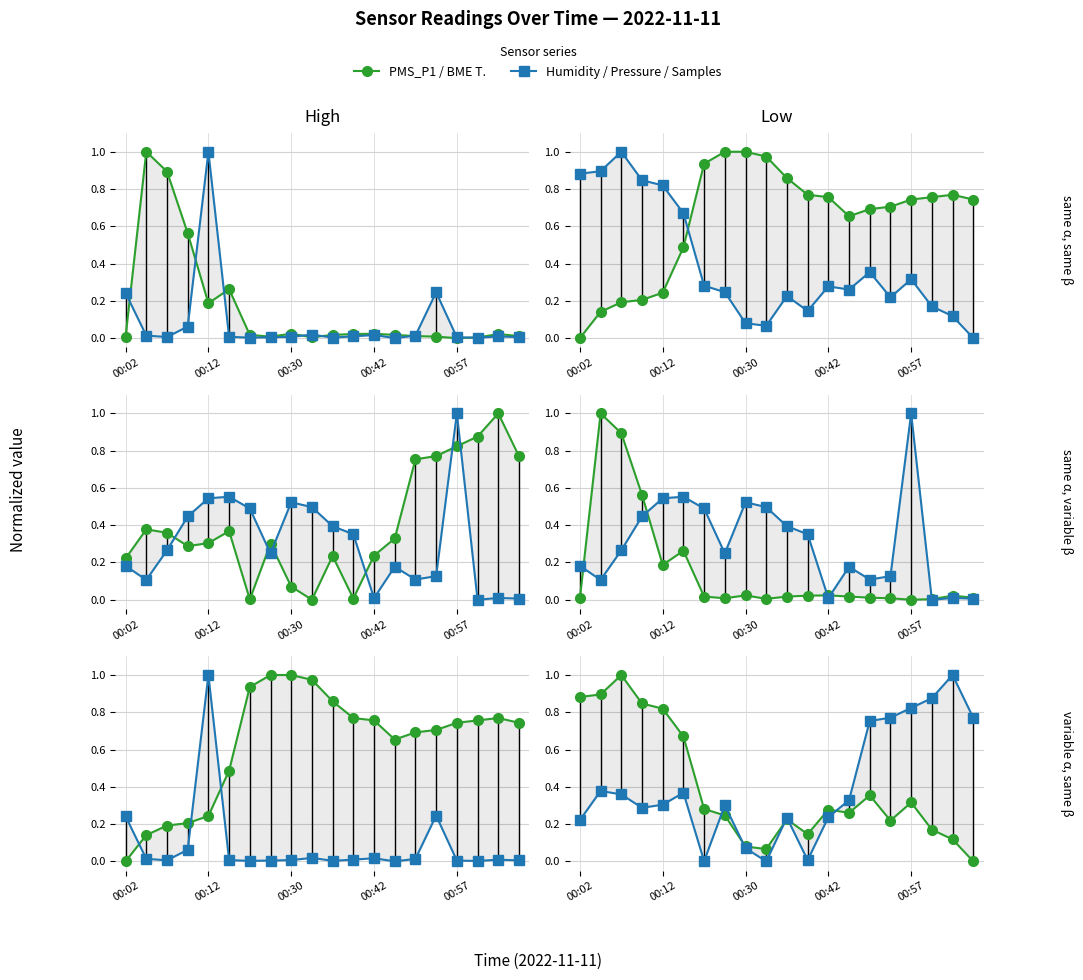

How many data points in Samples are above 0?

19